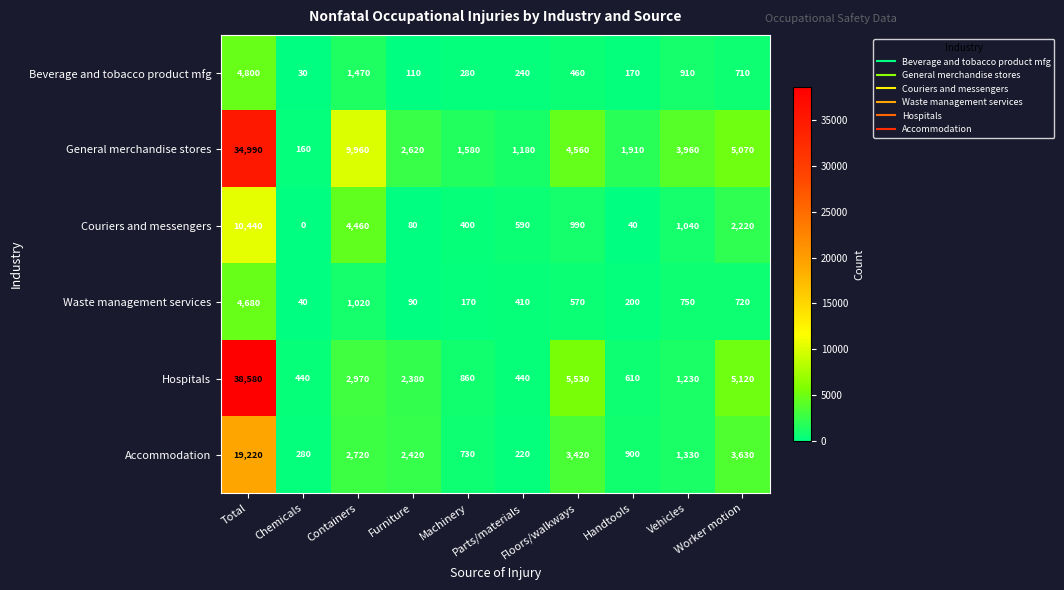

At how many categories does at least one series exceed 12579?

1